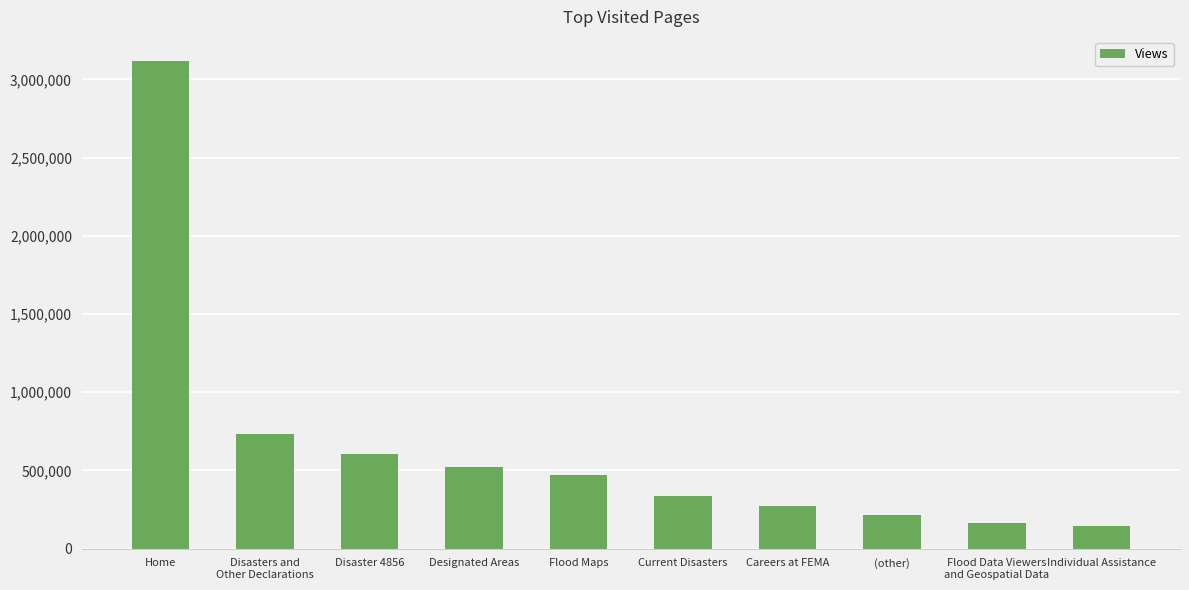

Are the bars grouped side by side (vs. stacked)?

No